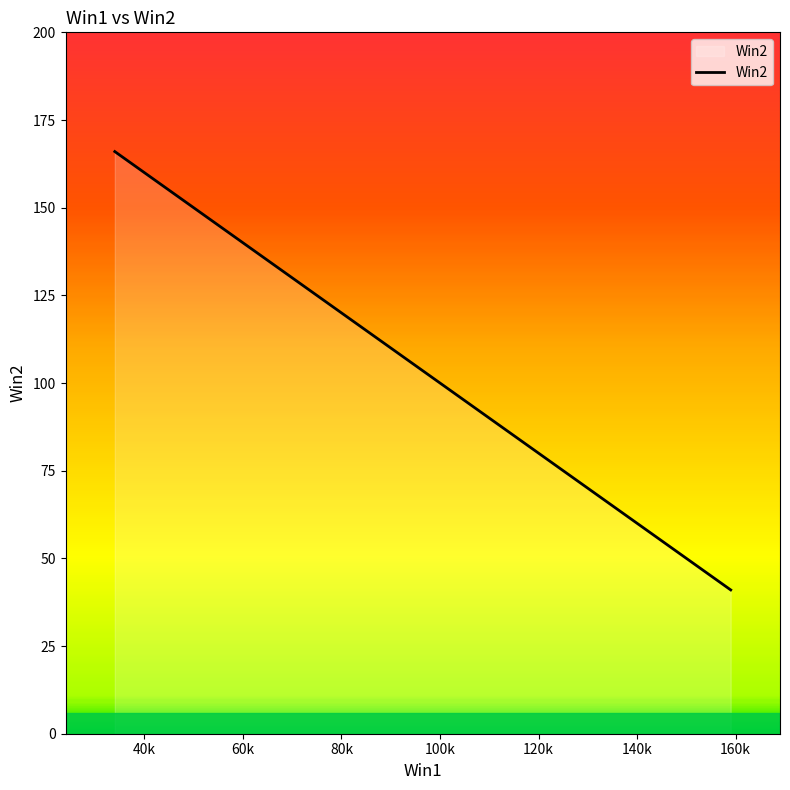

Reading left to right, list all the values displayed in this chart.

166	146	128	79	60	58	53	45	42	41